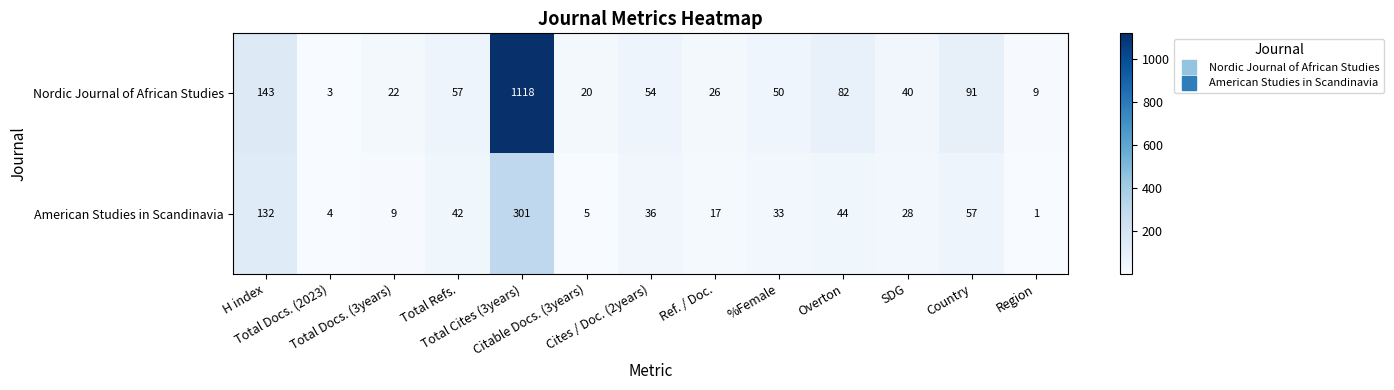

How many data points does each series have?

13